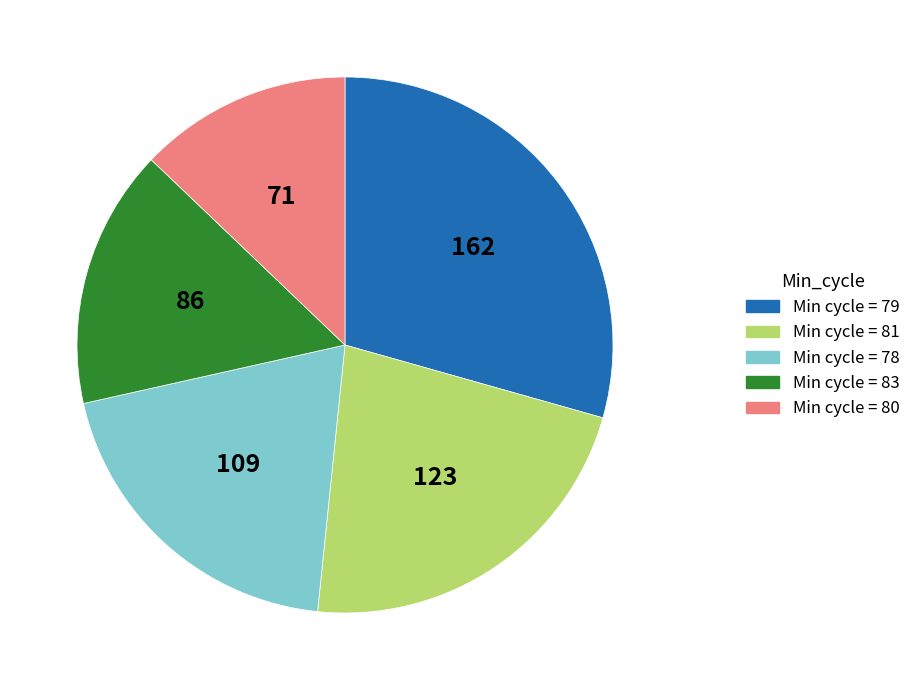

Does any single category account for the majority?

No